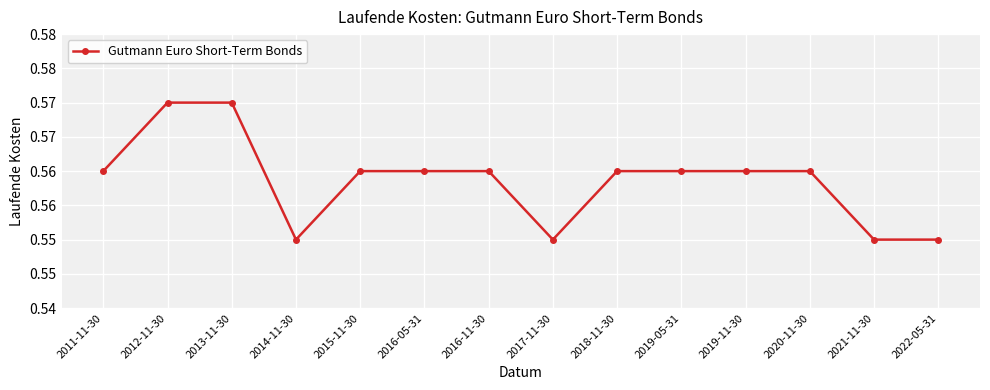

At which category does the chart reach its peak across all series?

2012-11-30